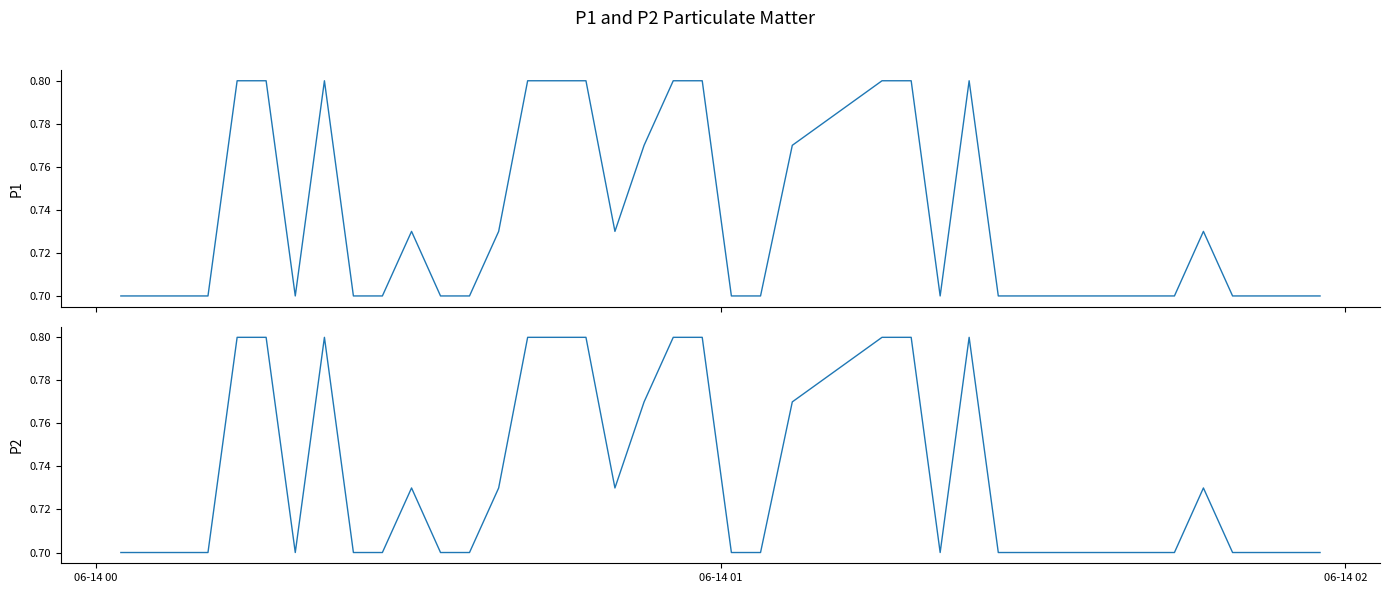

True or false: P1 and P2 intersect in this chart.

False